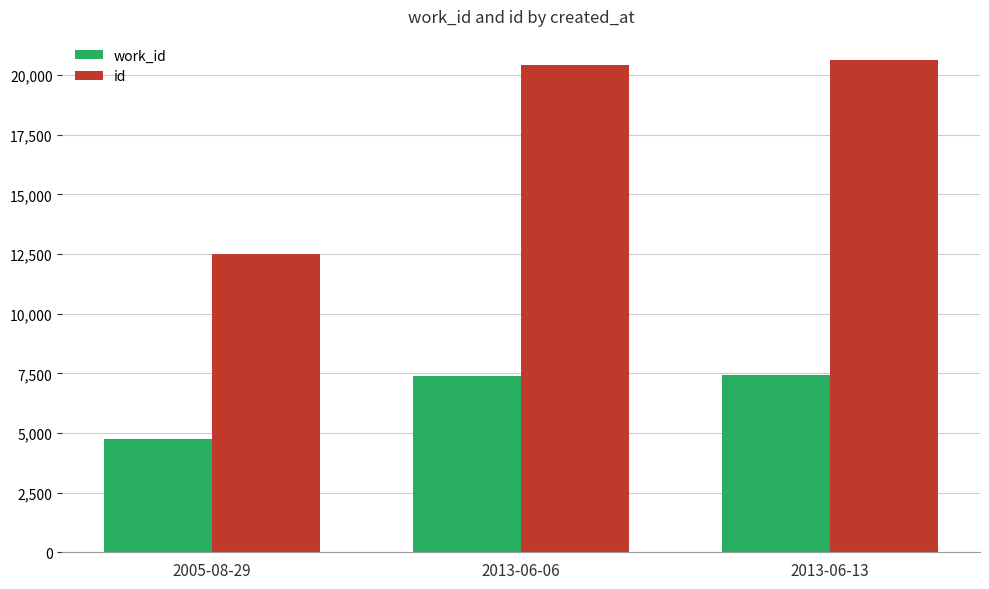

At how many categories does at least one series exceed 16554?

2